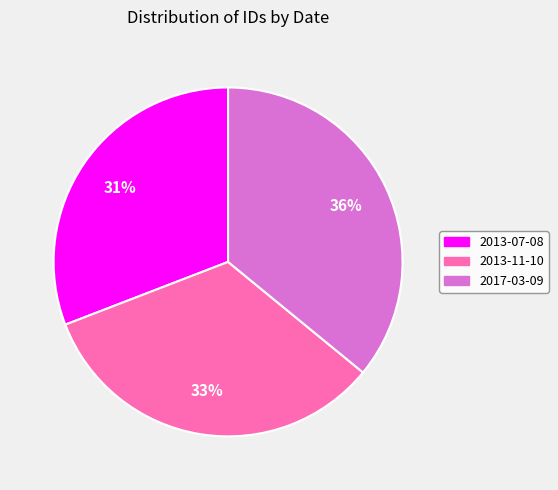

Is the sum of 2013-11-10 and 2013-07-08 greater than half?

Yes